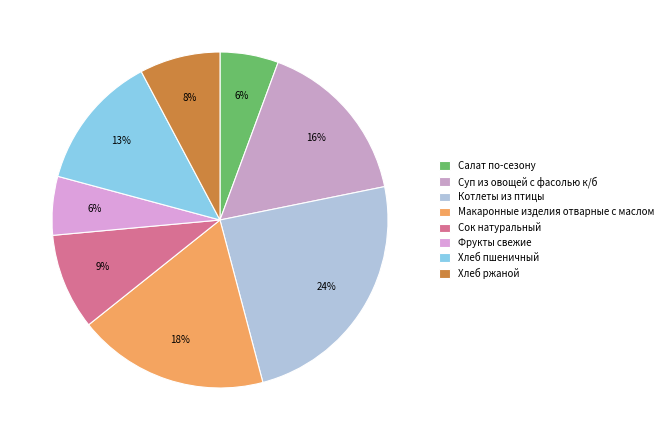

Count the number of slices in the pie.

8